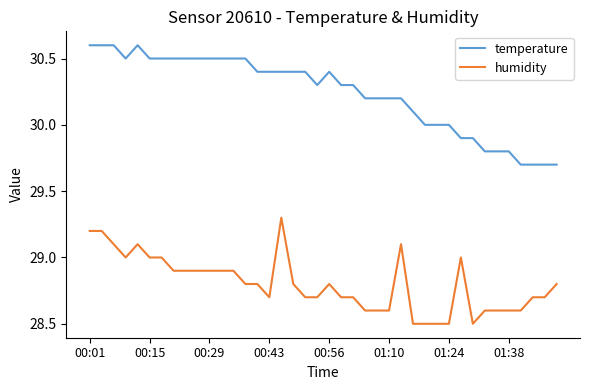

True or false: humidity and temperature cross at least once.

False